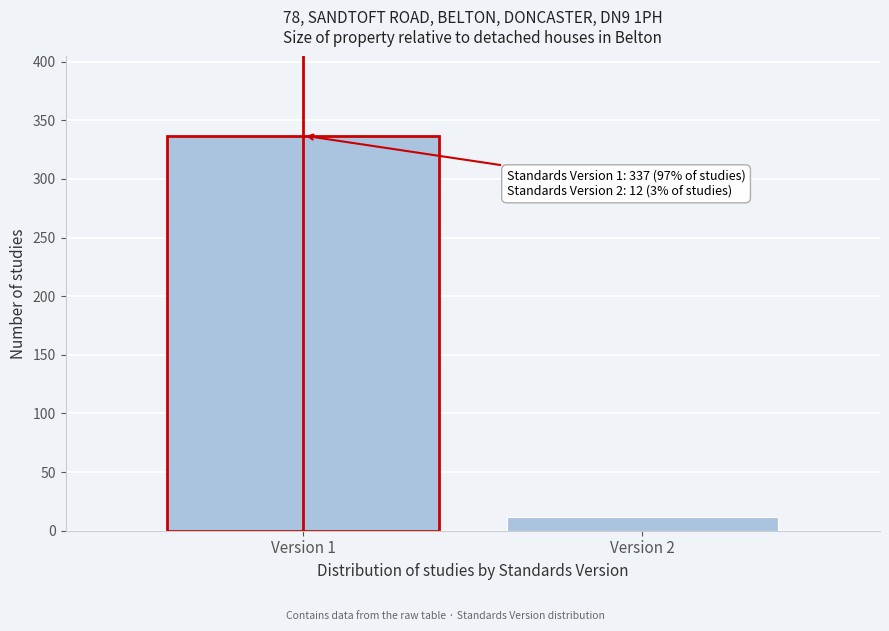

Reading right to left, list all the values displayed in this chart.

12	337